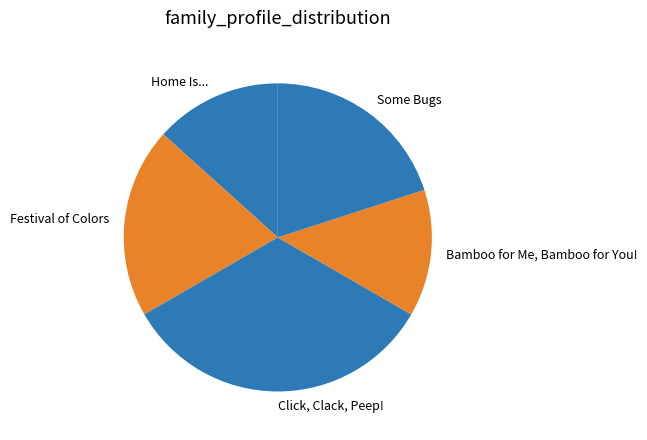

True or false: Click, Clack, Peep! accounts for 26% of the total.

False